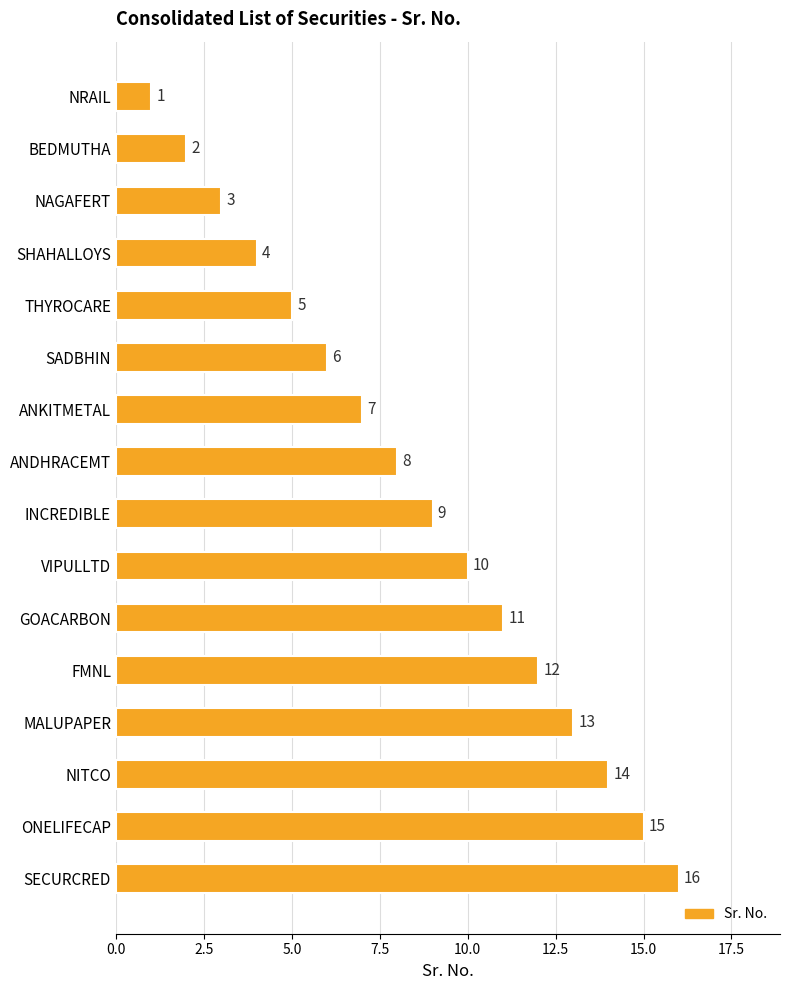

What is the label of the 4th bar from the top?

SHAHALLOYS